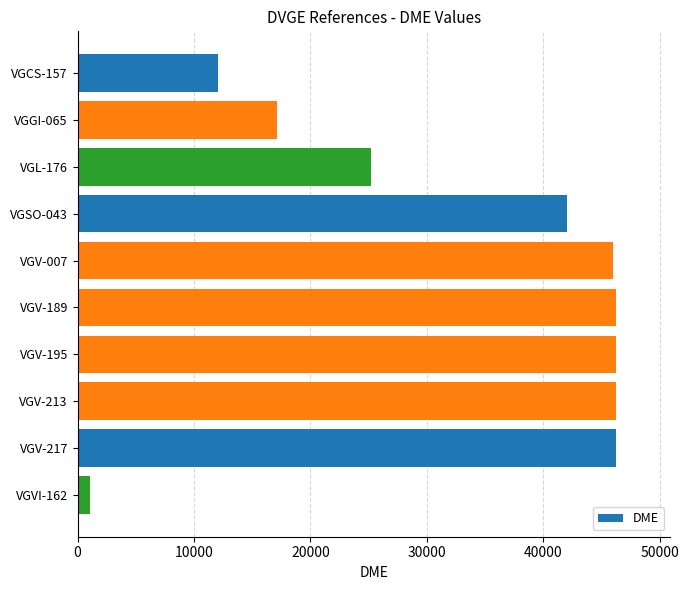

Is it true that the value at VGV-189 is 16557?

False